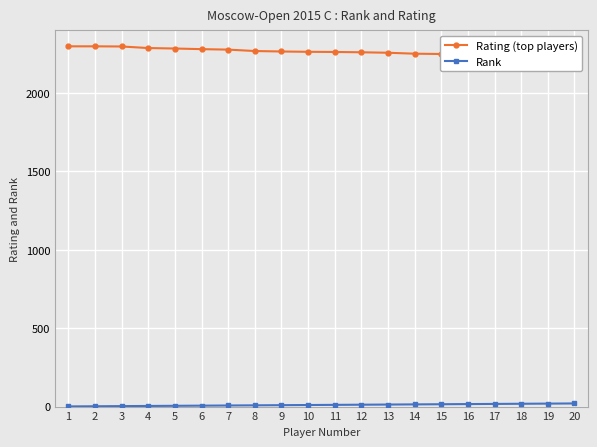

What is the difference between the Rank values at 8 and 16?

8